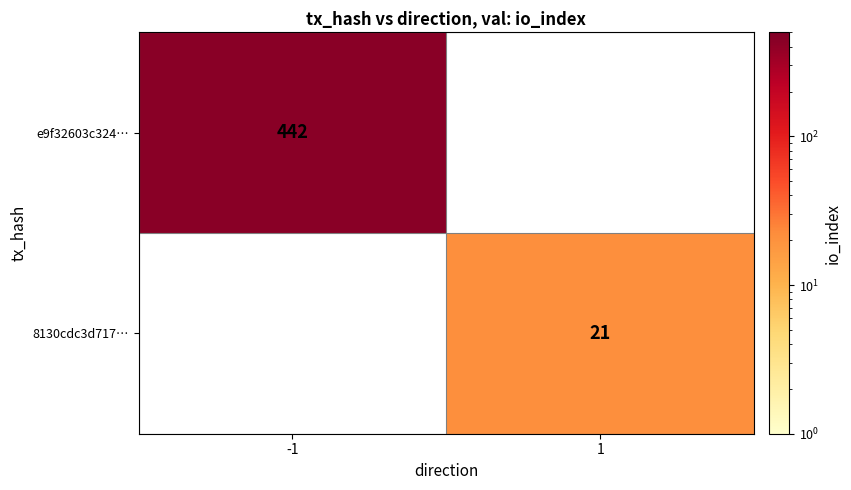

At which category is the sum across all series the highest?

-1